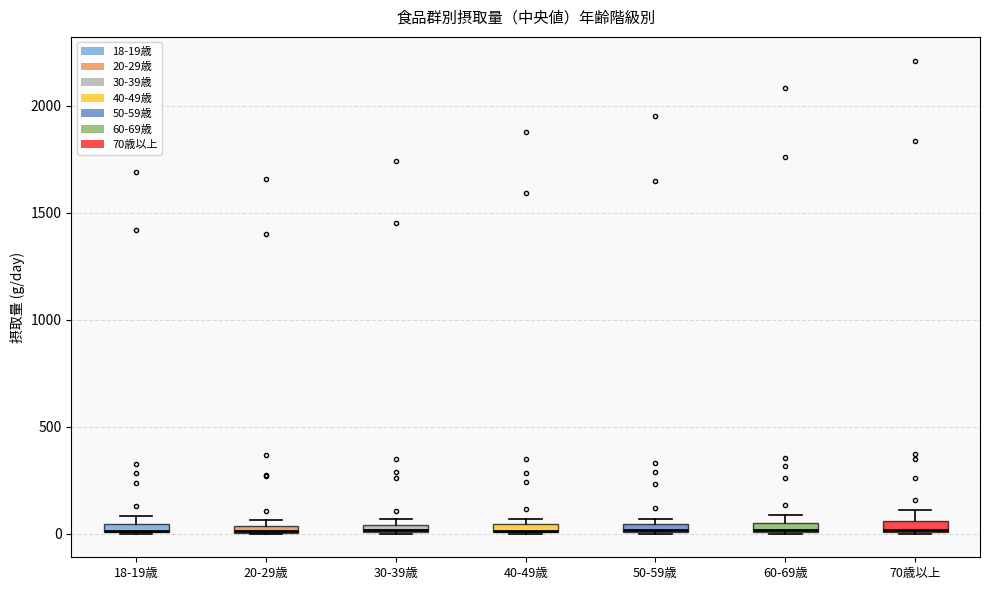

Where is the lower edge of the box for 30-39歳 on the y-axis? The values are not printed on the chart, so give them approximately, as read against the axis.

0